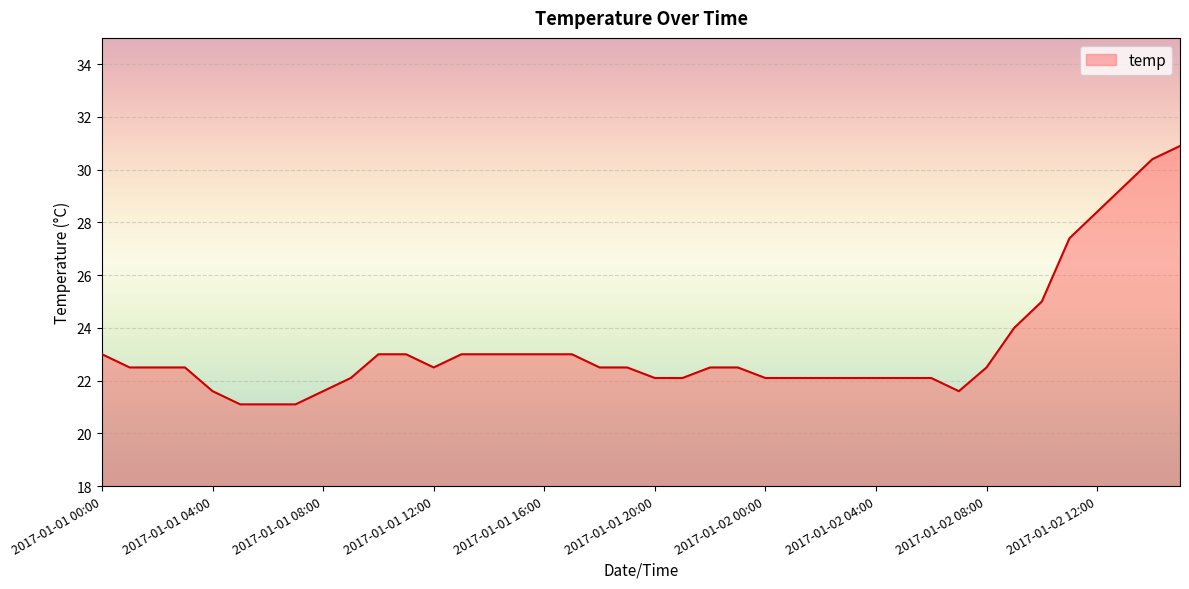

What is the minimum value shown in the chart?

21.1